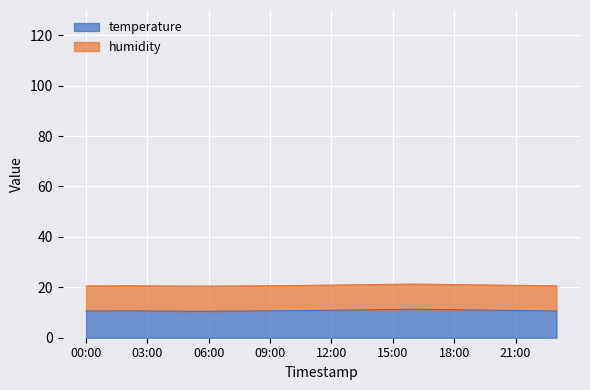

What is the difference between the values at 05:00 and 08:00?

0.1